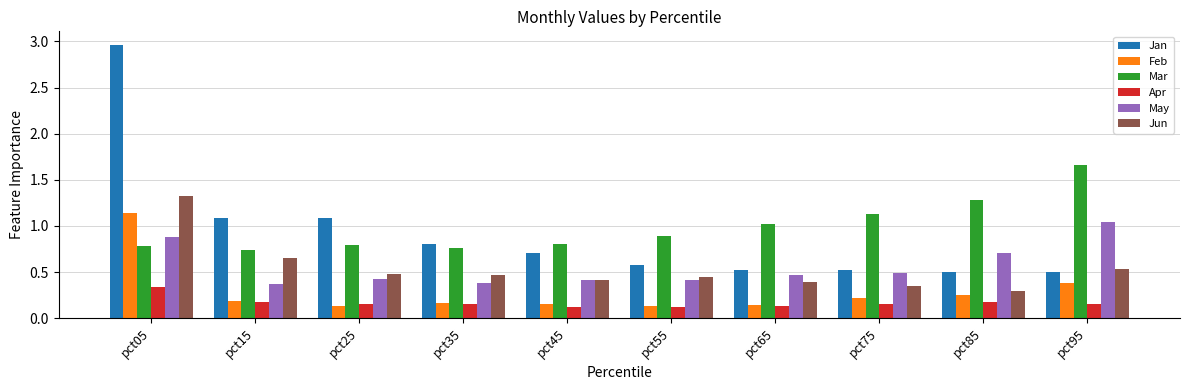

Which label corresponds to the largest value in the chart?

pct05